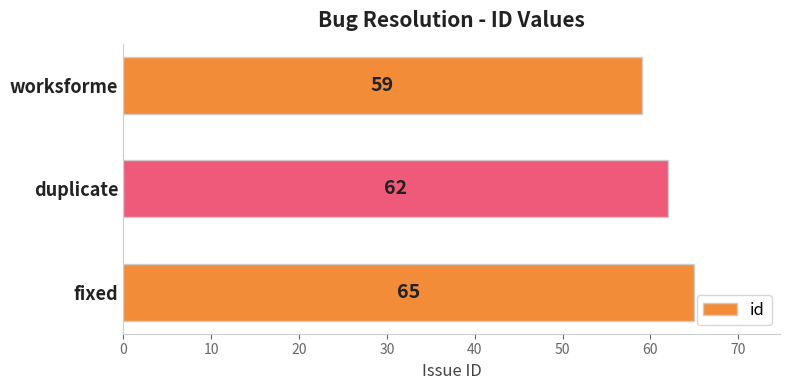

How many values are below 62?

1